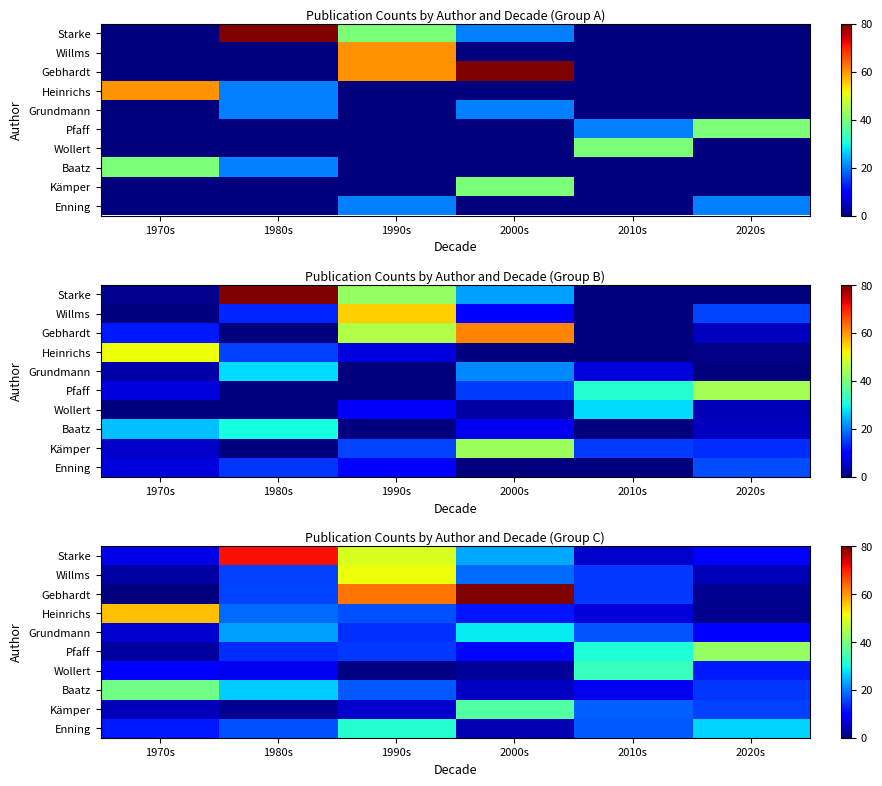

The Heinrichs series shows 2.7 at 2010s. True or false?

False